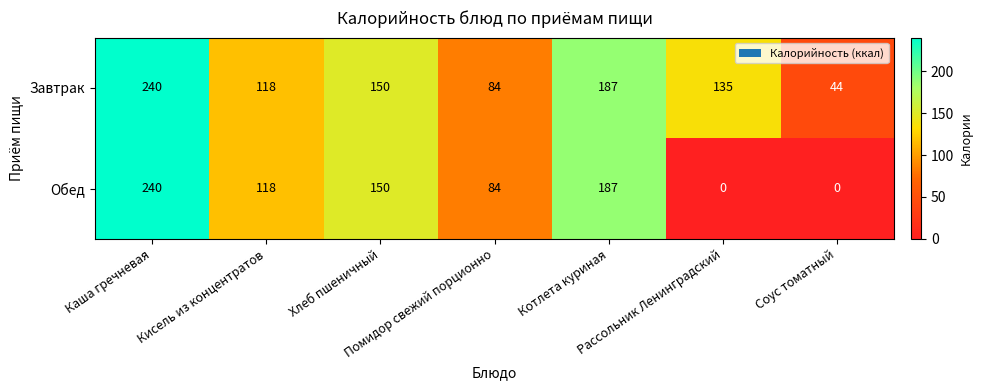

List the series in order of their overall mean, lowest first.

Обед, Завтрак